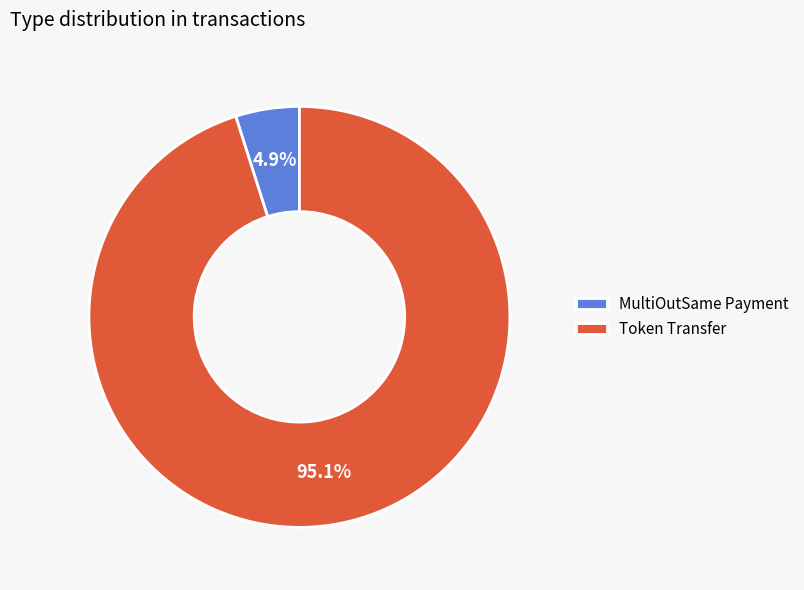

Which slice is the smallest?

MultiOutSame Payment